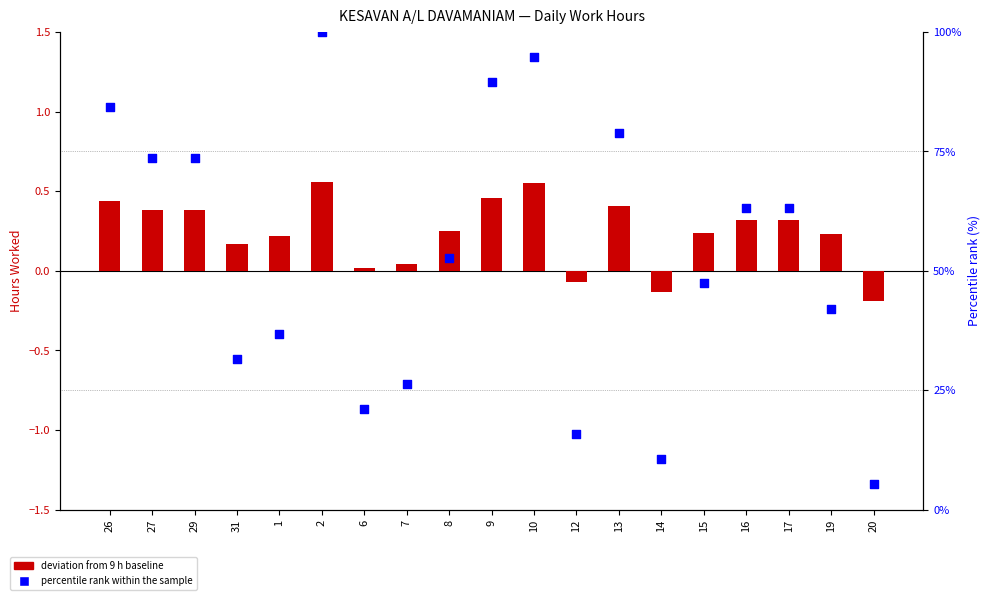

What are all the series names shown in the legend?

deviation from 9 h baseline, percentile rank within the sample